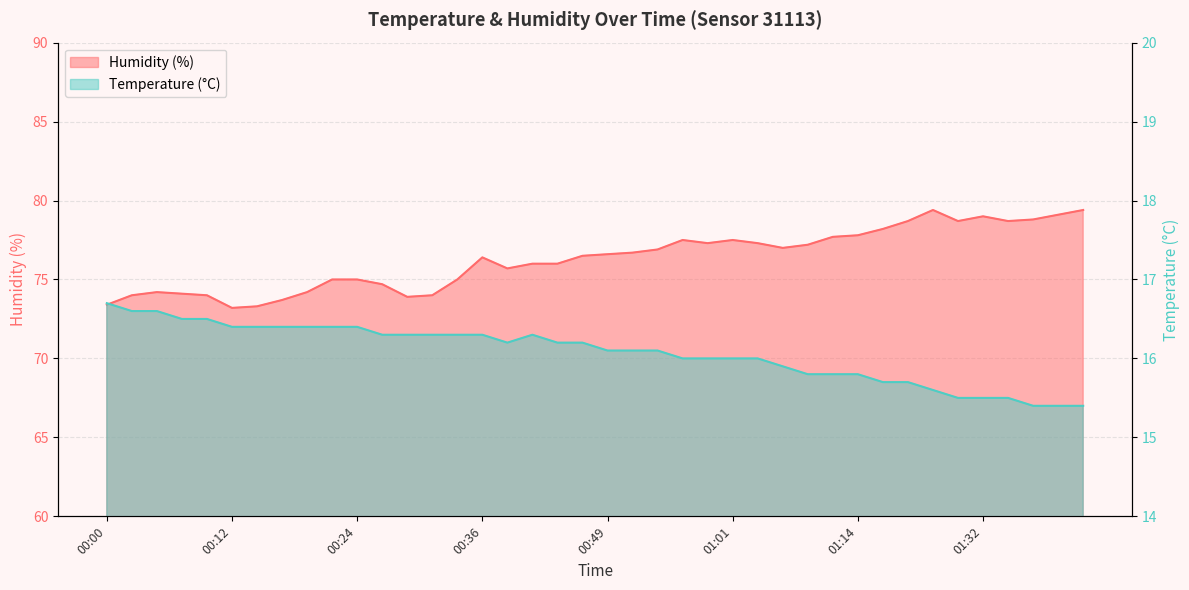

What is the spread (max minus min) of values at 00:32?

57.7